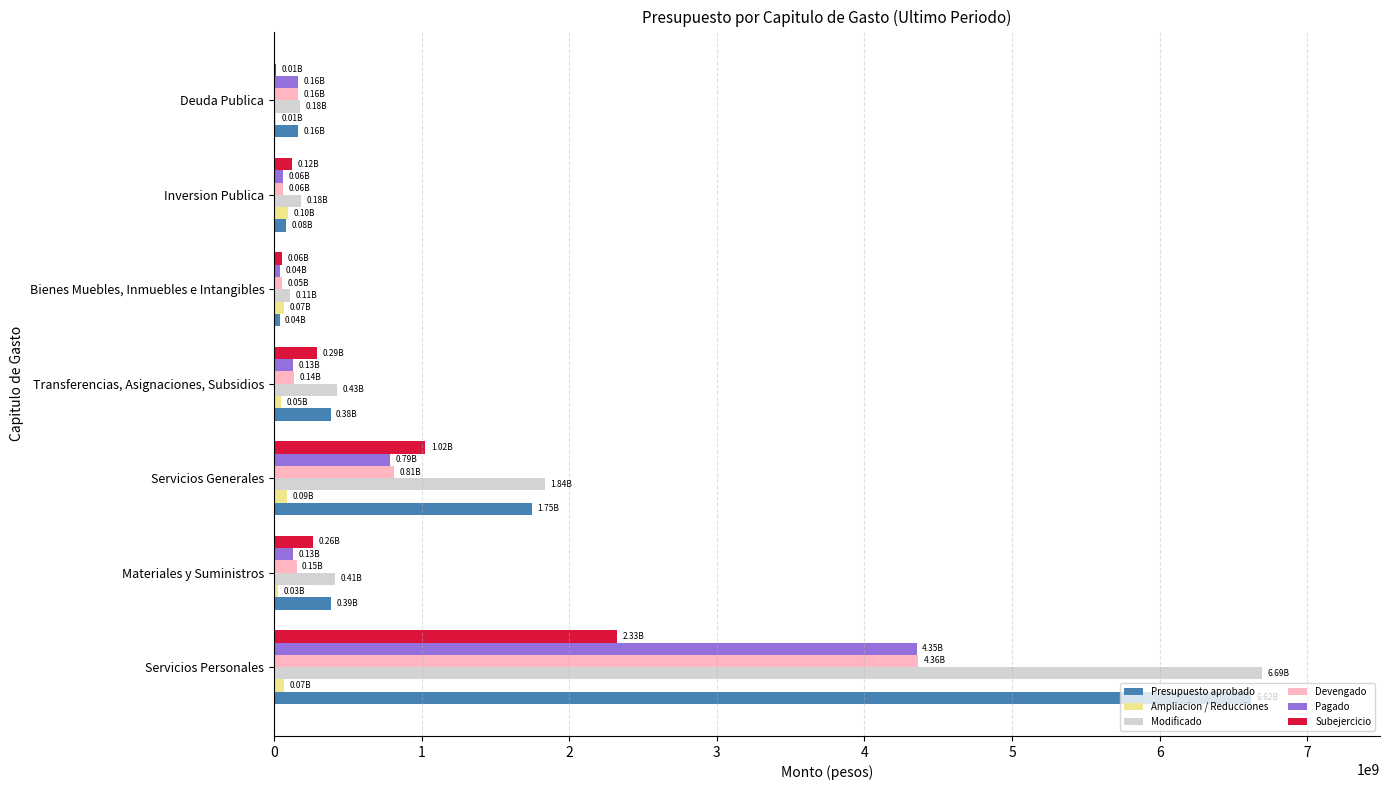

Is the value of Pagado at Servicios Generales greater than the value of Devengado at Servicios Personales?

No